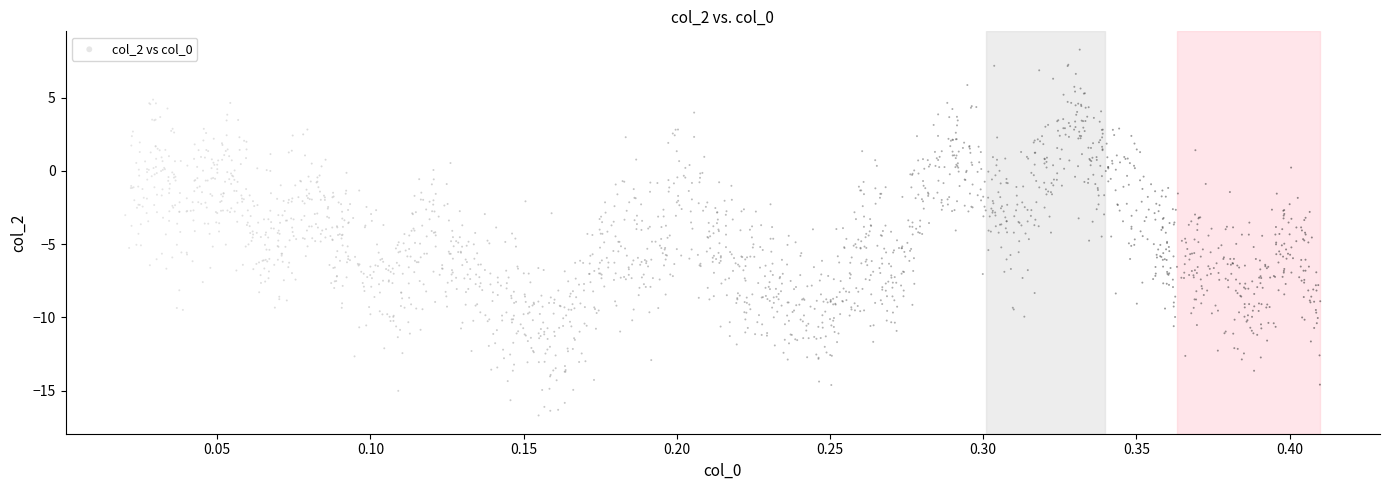

What is the range of X values (max minus min)?

0.4